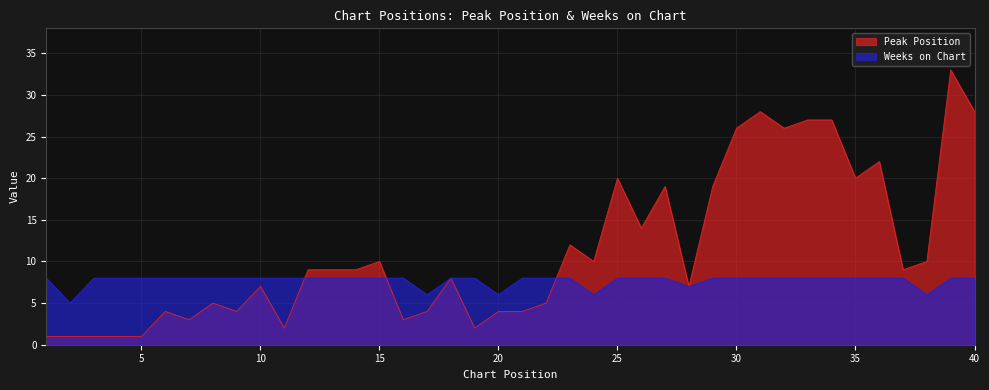

What is the sum of all Weeks on Chart values?

308